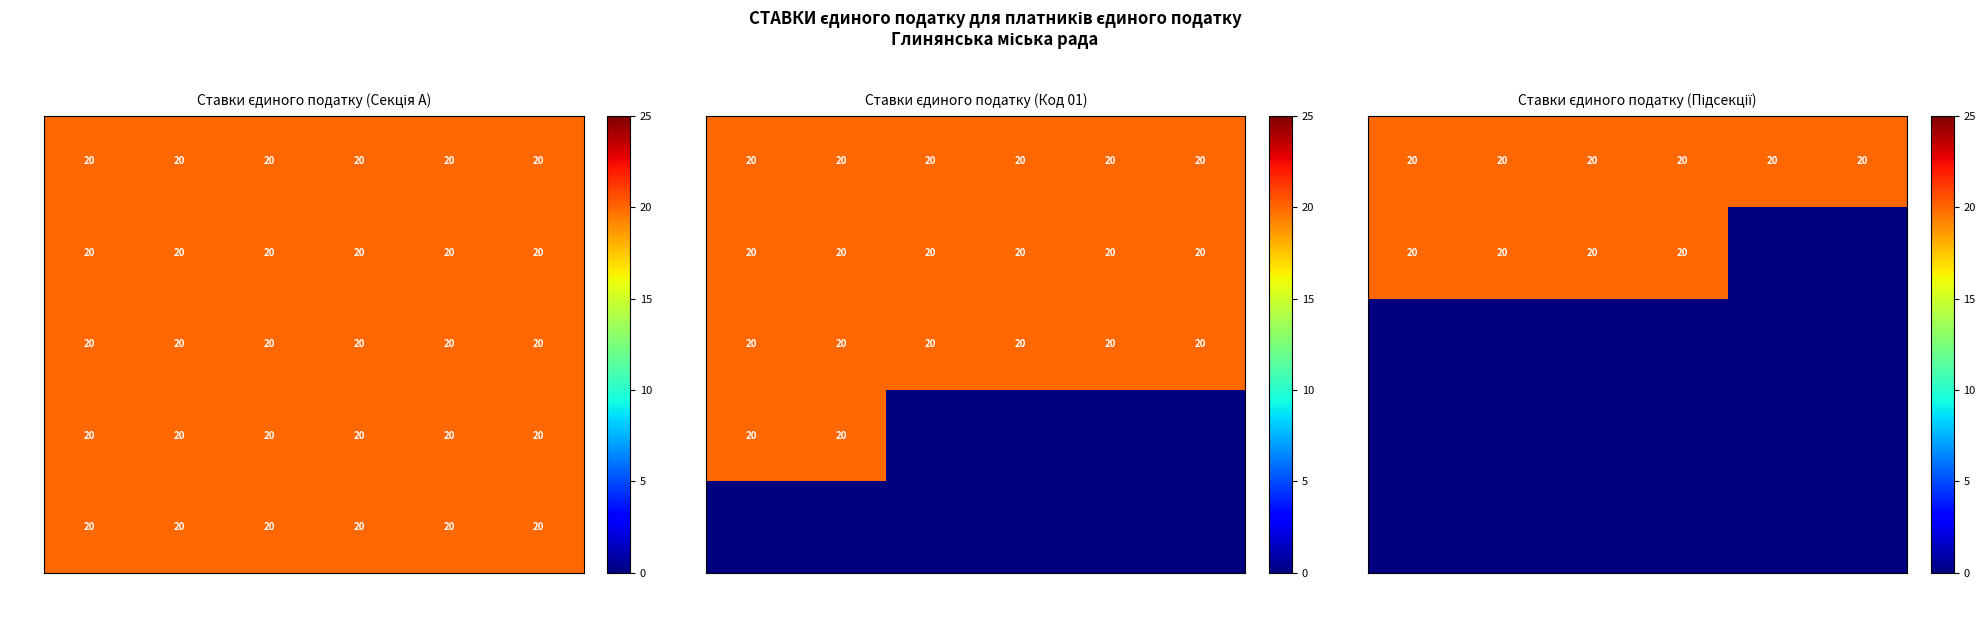

What is the approximate value of 01.3 at 01.41?

20